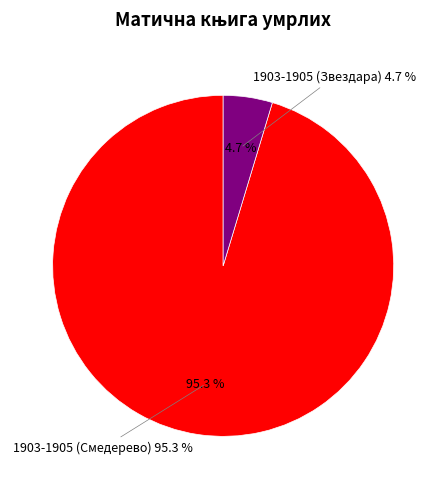

Do 1903-1905 (Смедерево) and 1903-1905 (Звездара) together represent more than half of the pie?

Yes